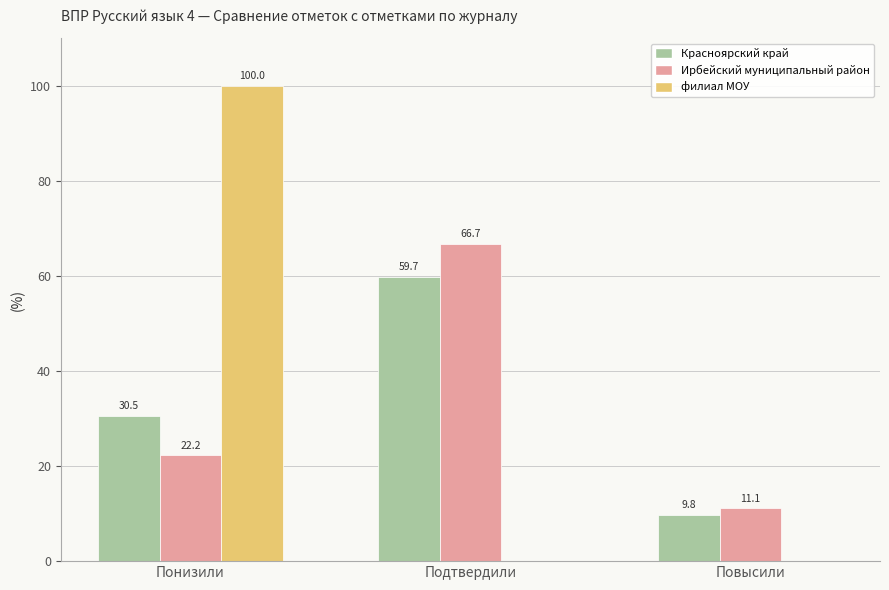

Which category has the highest value in the Красноярский край series?

Подтвердили